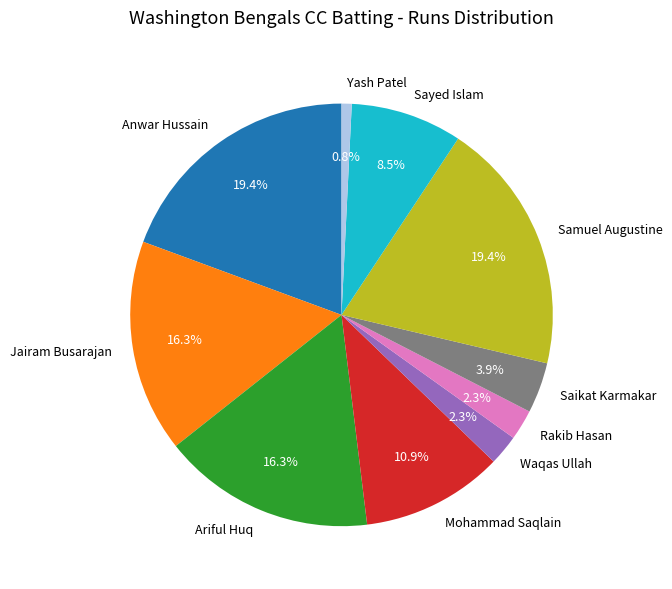

The Saikat Karmakar slice represents 4% of the pie. True or false?

True